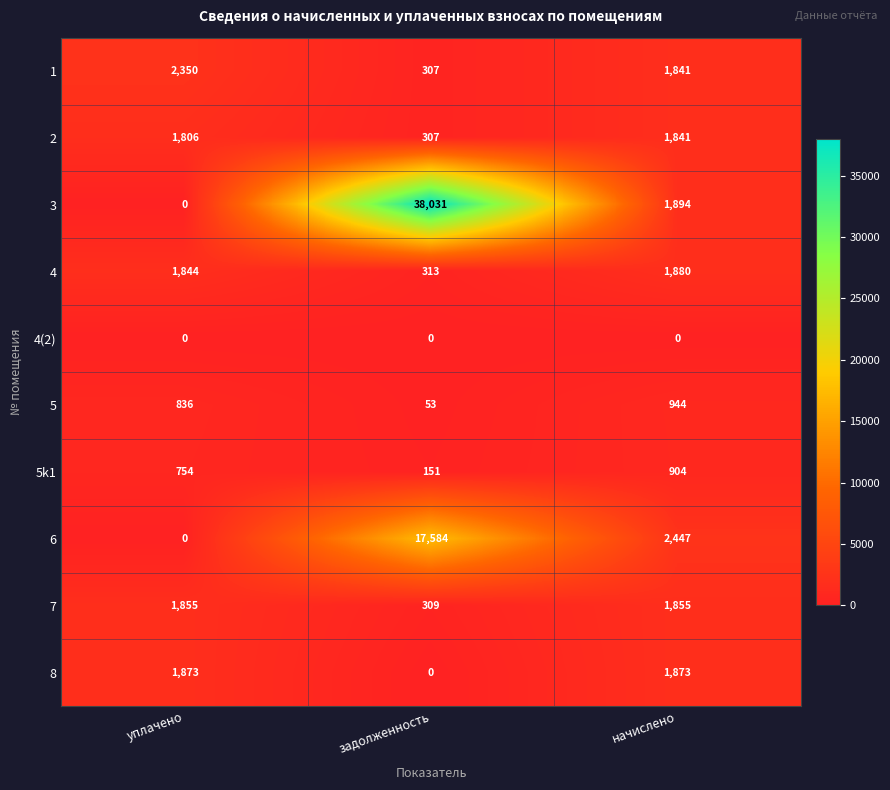

What is the greatest value displayed?

38031